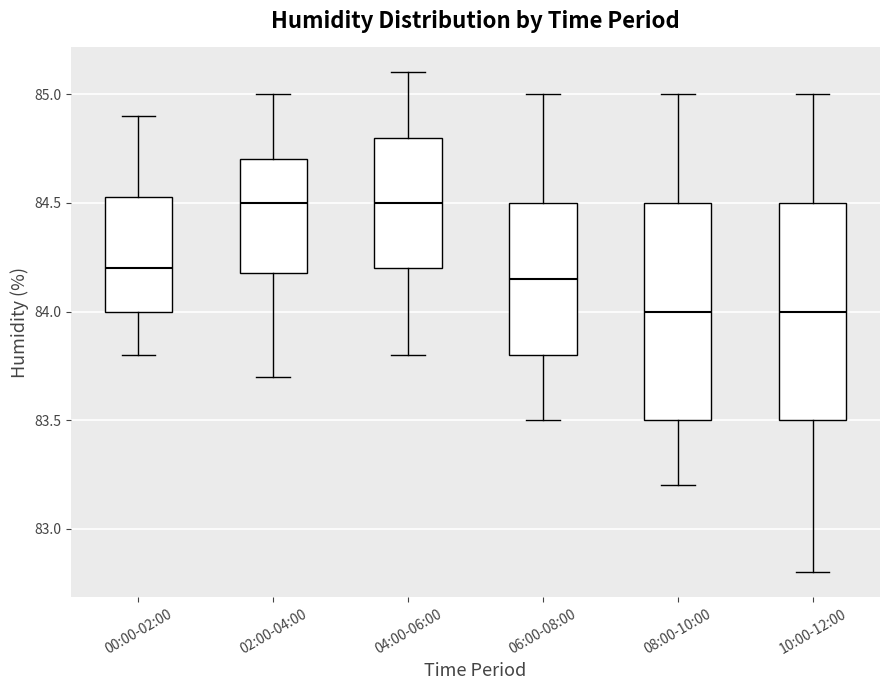

Reading left to right, read every box against the y-axis: the position of its median line, the range the box covers, and the ends of its whiskers. The values are not printed on the chart, so give them approximately, as read against the axis.

00:00-02:00: median 84.20, box 84.00 to 84.55, whiskers 83.80 to 84.90
02:00-04:00: median 84.50, box 84.20 to 84.70, whiskers 83.70 to 85.00
04:00-06:00: median 84.50, box 84.20 to 84.80, whiskers 83.80 to 85.10
06:00-08:00: median 84.15, box 83.80 to 84.50, whiskers 83.50 to 85.00
08:00-10:00: median 84.00, box 83.50 to 84.50, whiskers 83.20 to 85.00
10:00-12:00: median 84.00, box 83.50 to 84.50, whiskers 82.80 to 85.00